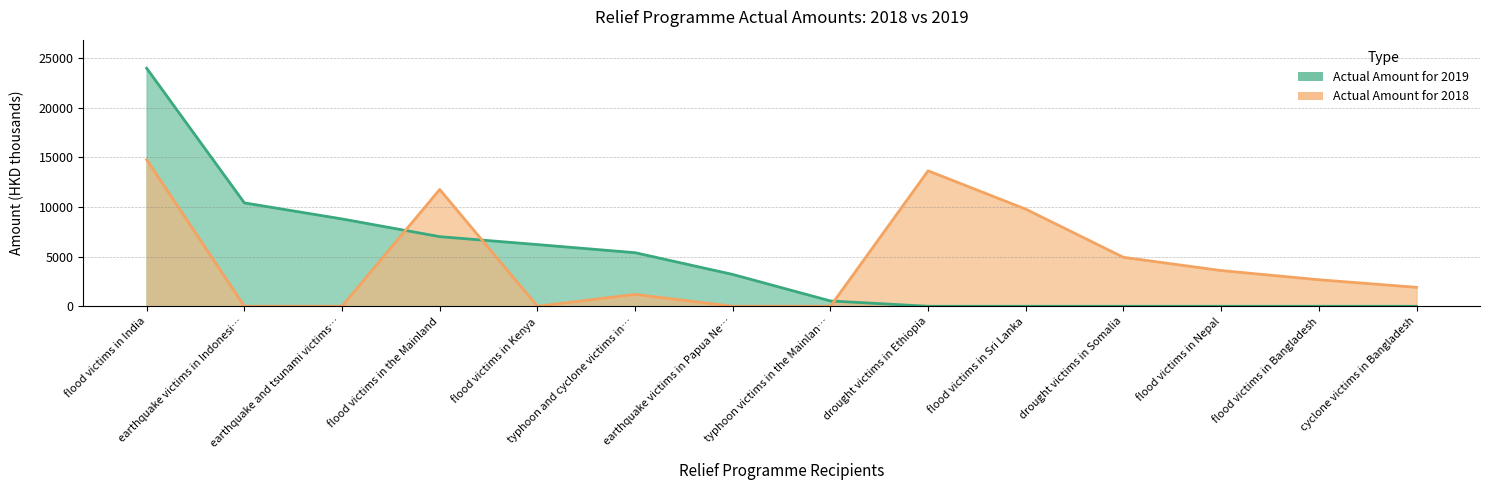

Reading left to right, extract all data points from this chart.

Actual Amount for 2019: 23986	10419	8800	7015	6217	5399	3207	537	0	0	0	0	0	0
Actual Amount for 2018: 14765	0	0	11769	0	1196	0	0	13651	9786	4934	3599	2674	1909